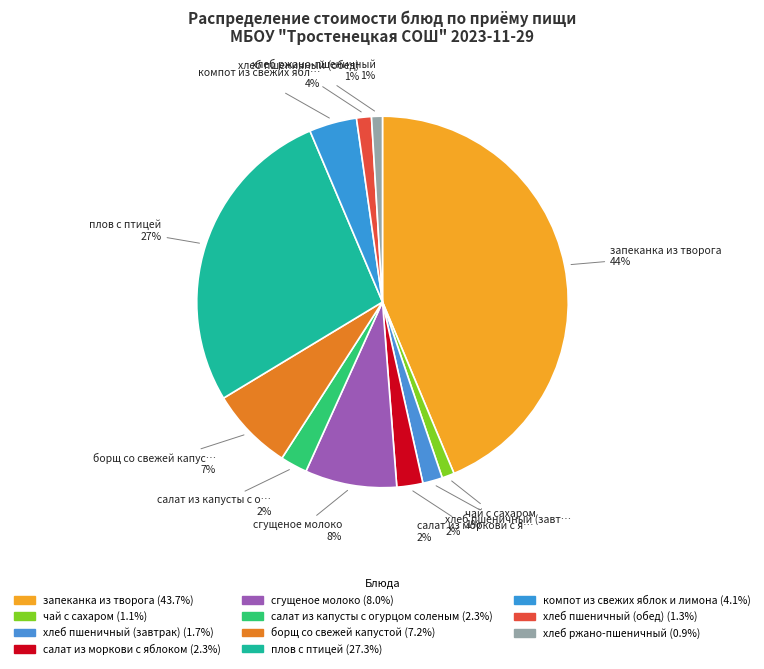

Count the number of slices in the pie.

11